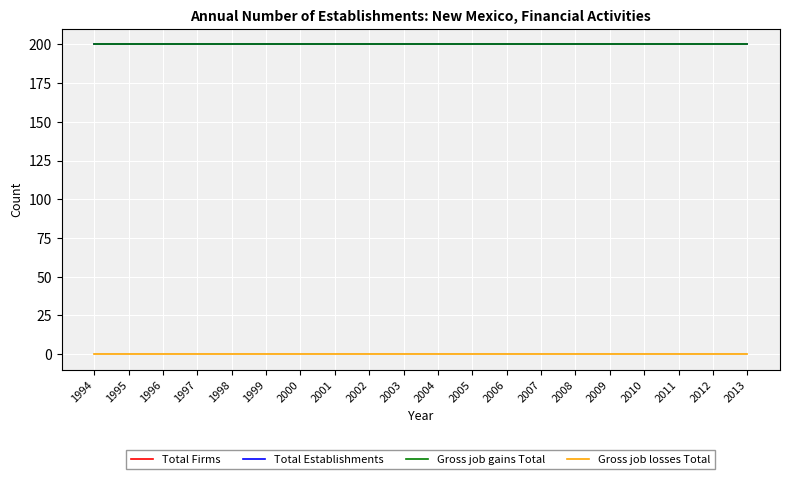

Is this an area chart (filled region under the line)?

No